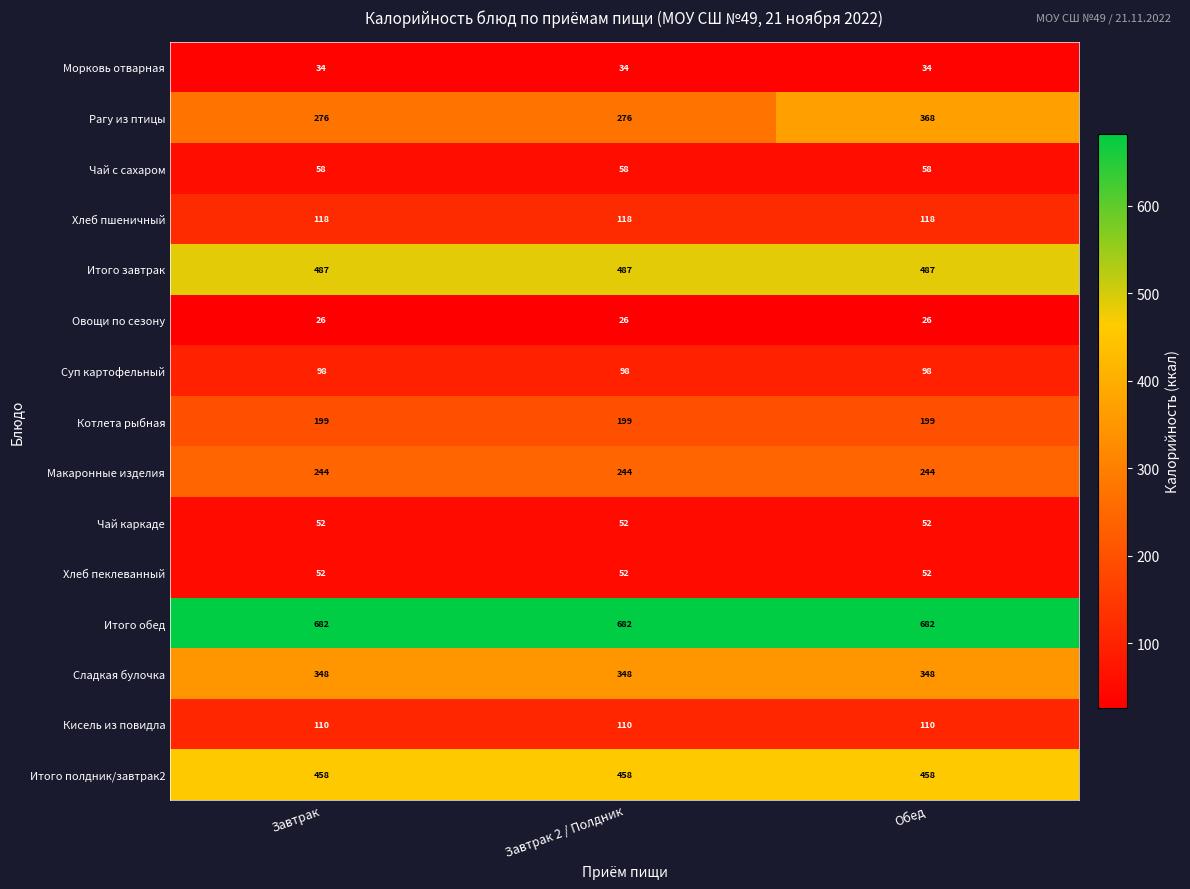

What is the difference between the Рагу из птицы values at Завтрак and Обед?

92